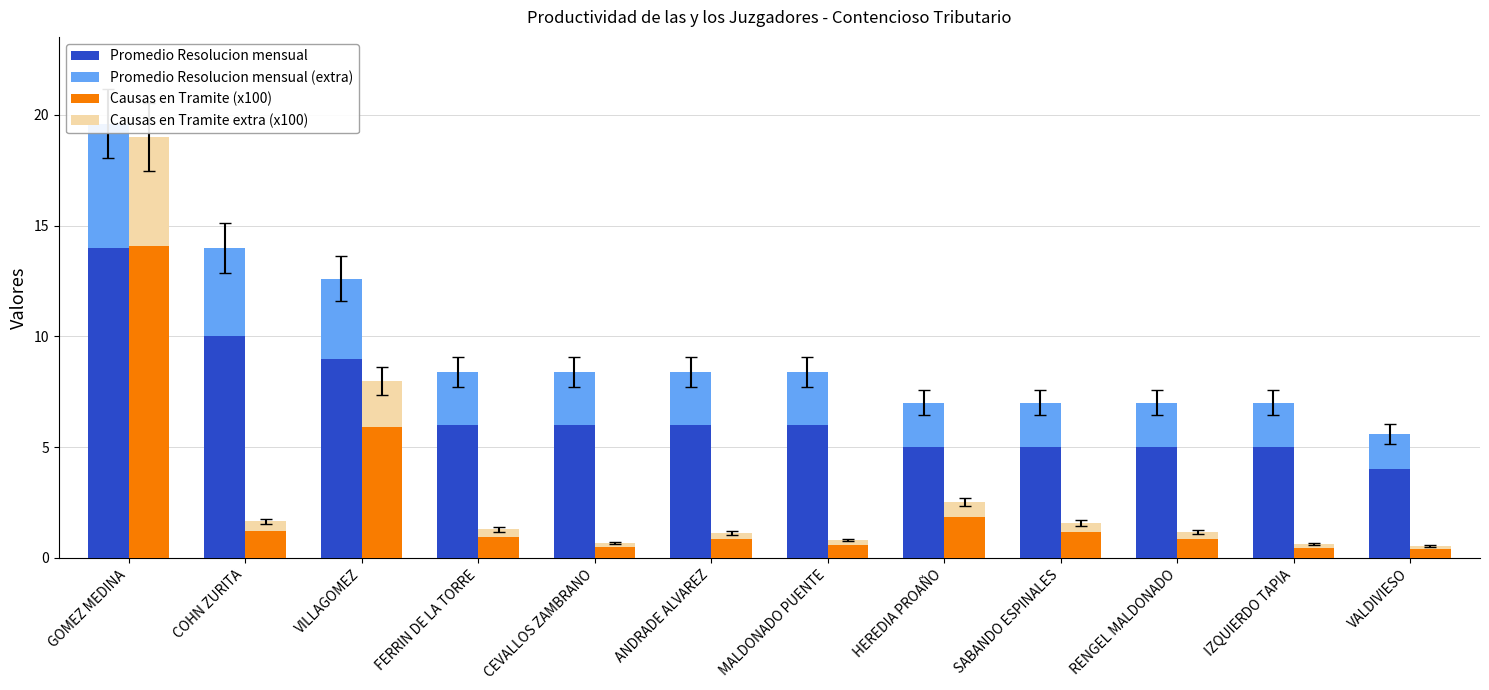

What is the difference between the highest and lowest values at IZQUIERDO TAPIA?

4.8